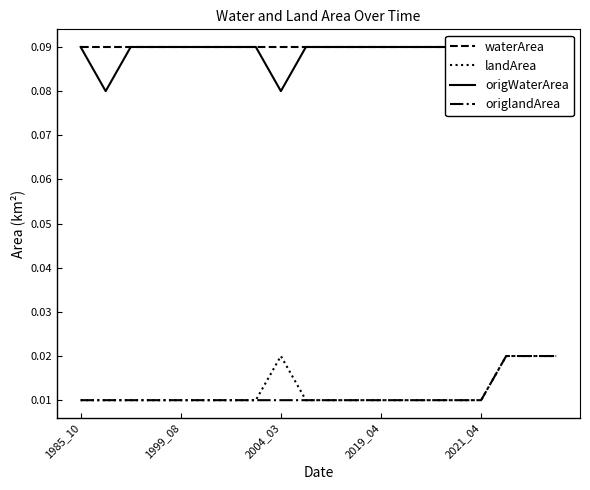

Is the value of waterArea at 11 greater than the value of origlandArea at 15?

Yes